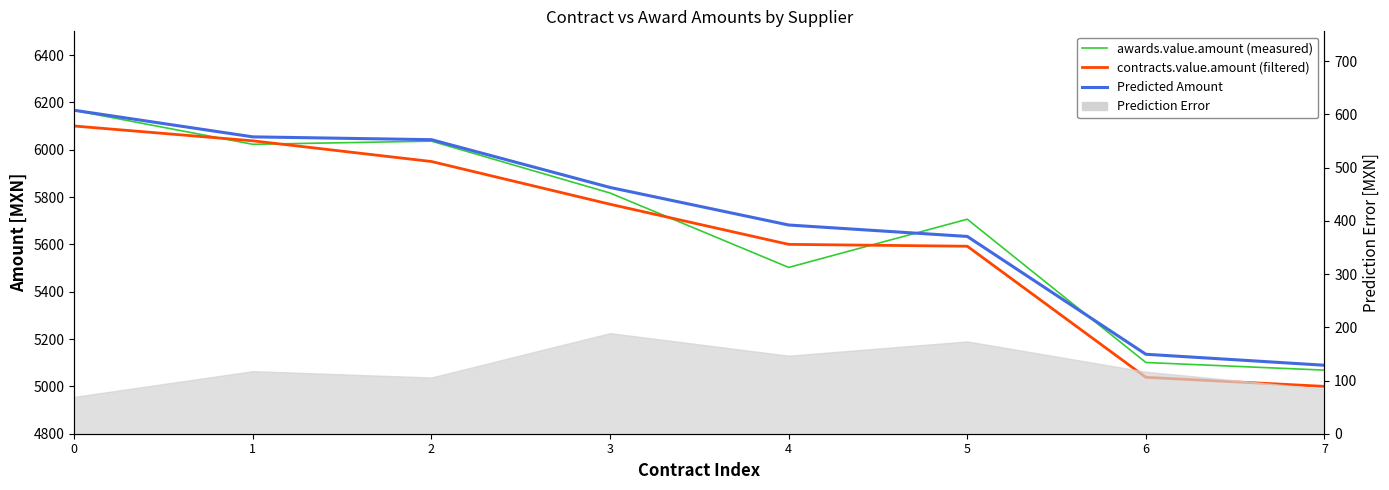

What is the value of the Predicted Amount point at the 6th from the left?

5633.5